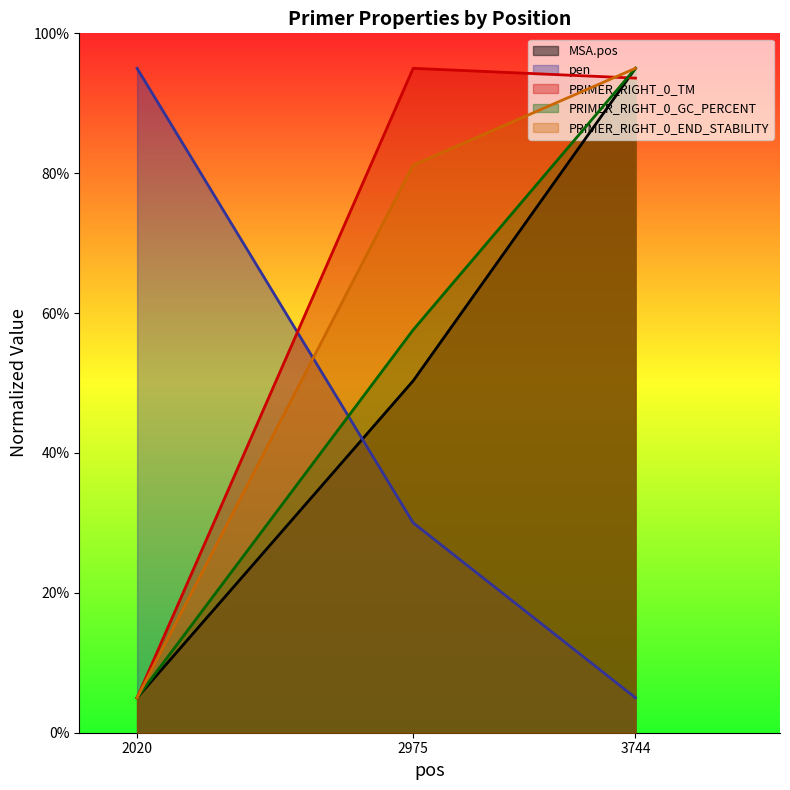

How many values in the PRIMER_RIGHT_0_TM series are below 93?

1